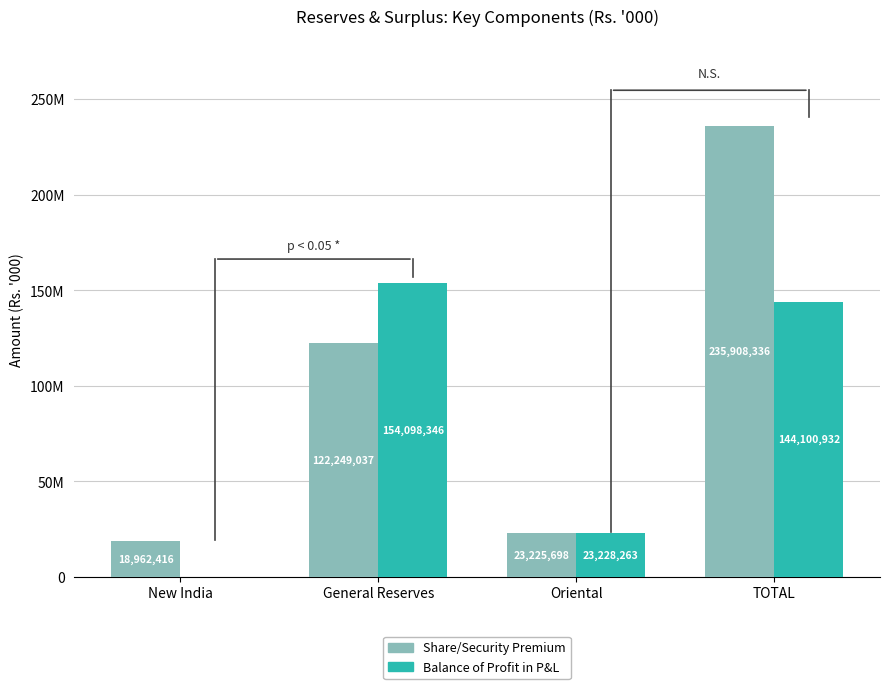

Which category has the lowest value across all series?

New India